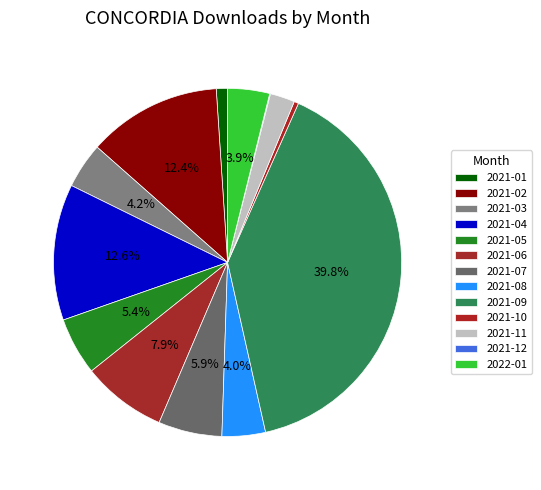

To the nearest percent, what percentage of the pie is 2021-06?

8%